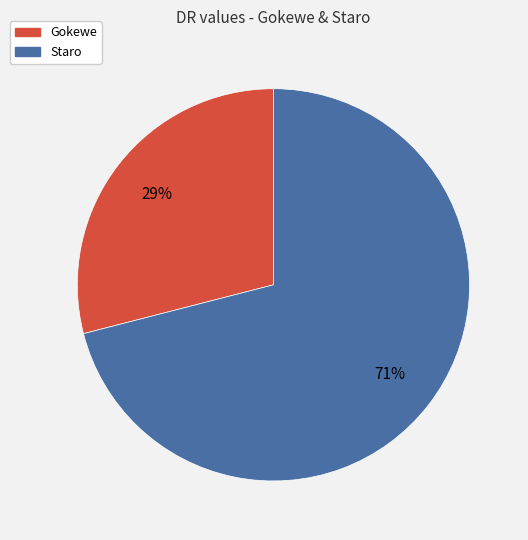

Which slice is the largest?

Staro